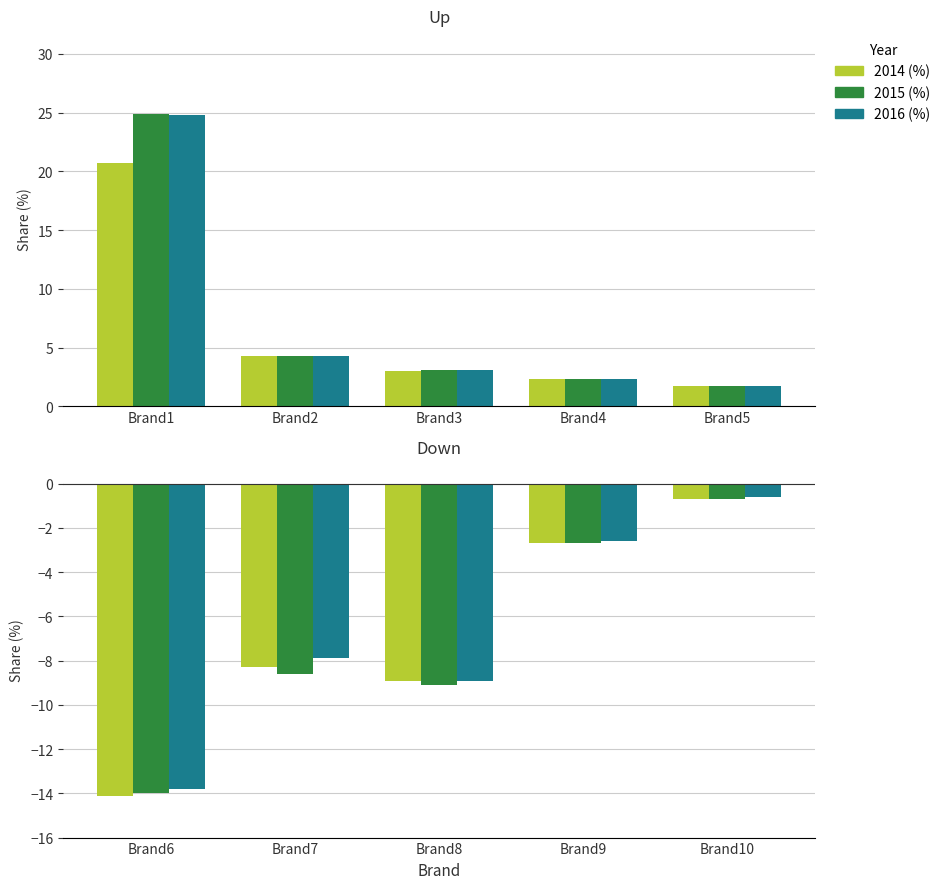

True or false: 2014 (%) has a value of -14.0 at Brand8.

False